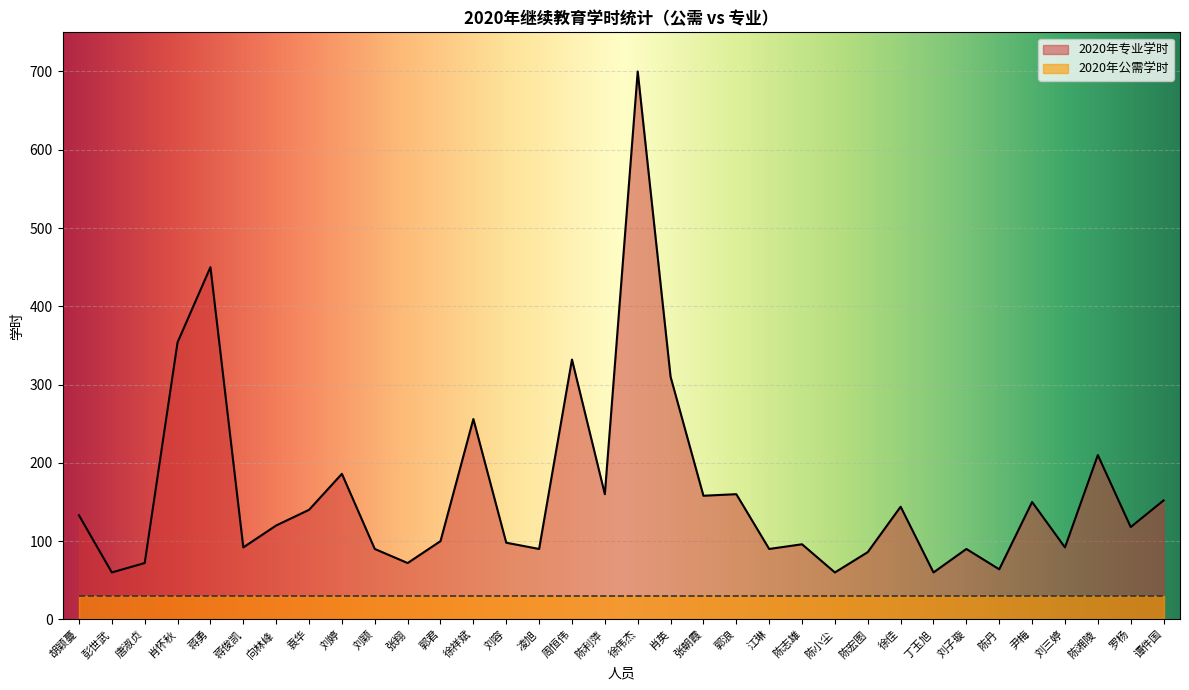

How many points are lower than both their immediate neighbors (excluding endpoints)?

12